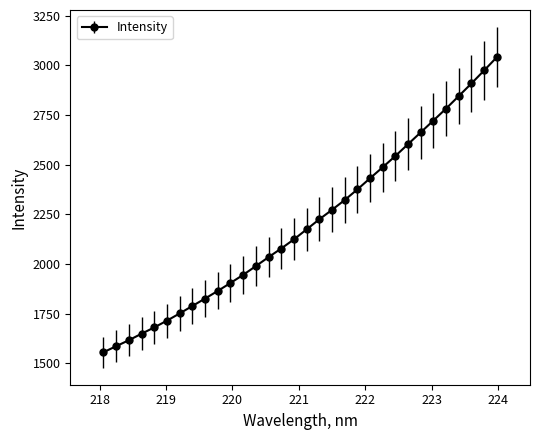

What is the greatest value displayed?

3040.5